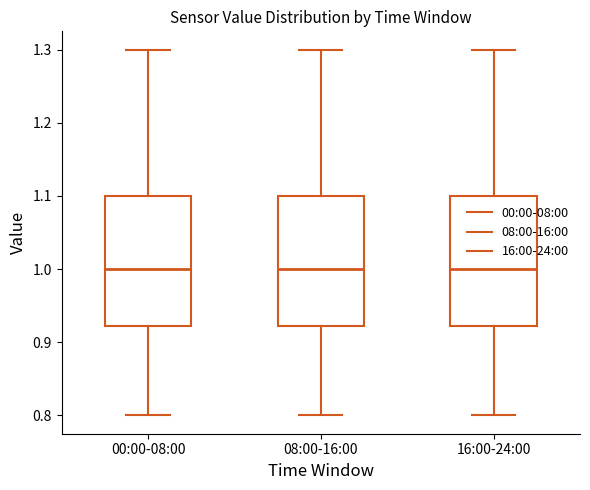

Reading left to right, read every box against the y-axis: the position of its median line, the range the box covers, and the ends of its whiskers. The values are not printed on the chart, so give them approximately, as read against the axis.

00:00-08:00: median 1.00, box 0.92 to 1.10, whiskers 0.80 to 1.30
08:00-16:00: median 1.00, box 0.92 to 1.10, whiskers 0.80 to 1.30
16:00-24:00: median 1.00, box 0.92 to 1.10, whiskers 0.80 to 1.30